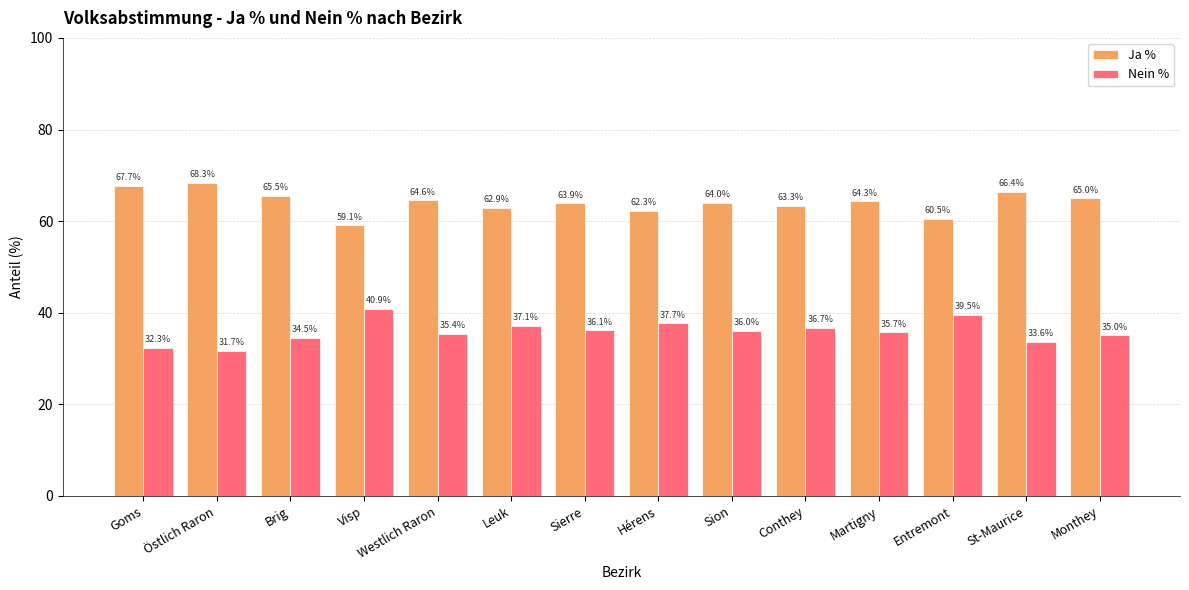

What is the sum of the Nein % values at Visp and Sion?

76.9